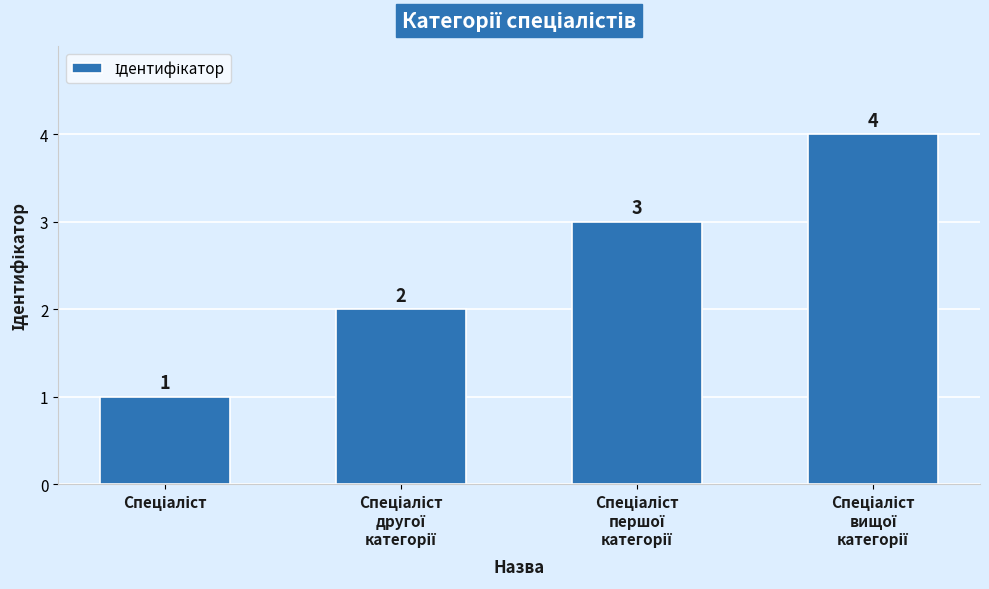

Reading left to right, extract all data points from this chart.

1	2	3	4